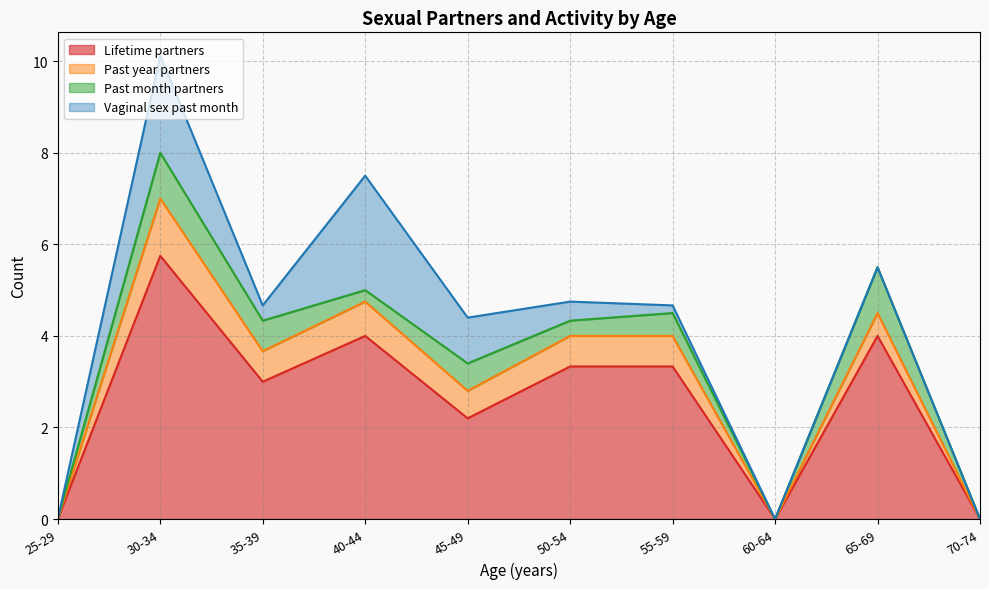

What is the highest value of the Lifetime partners series?

5.8